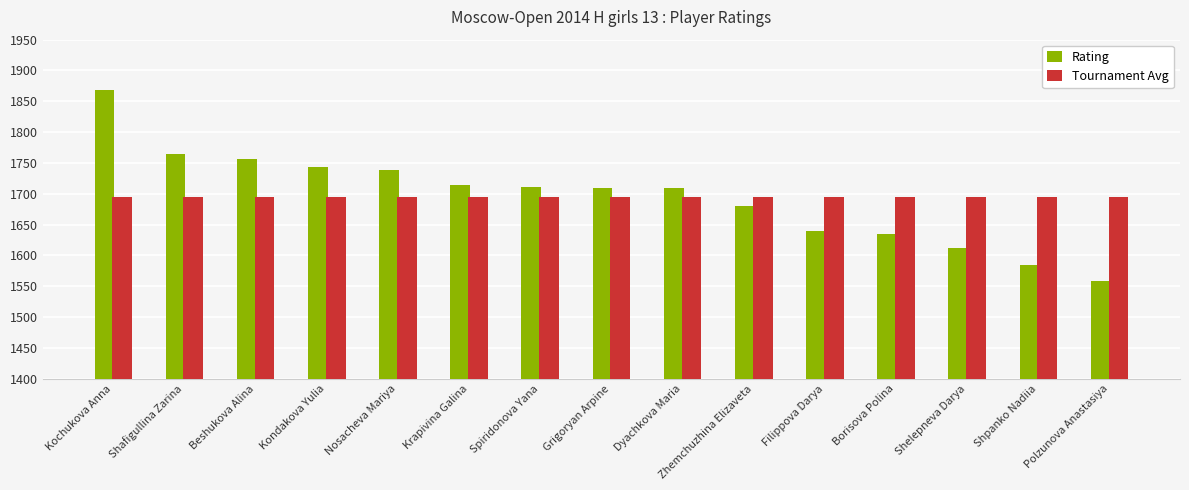

What is the label of the 3rd bar from the left?

Beshukova Alina